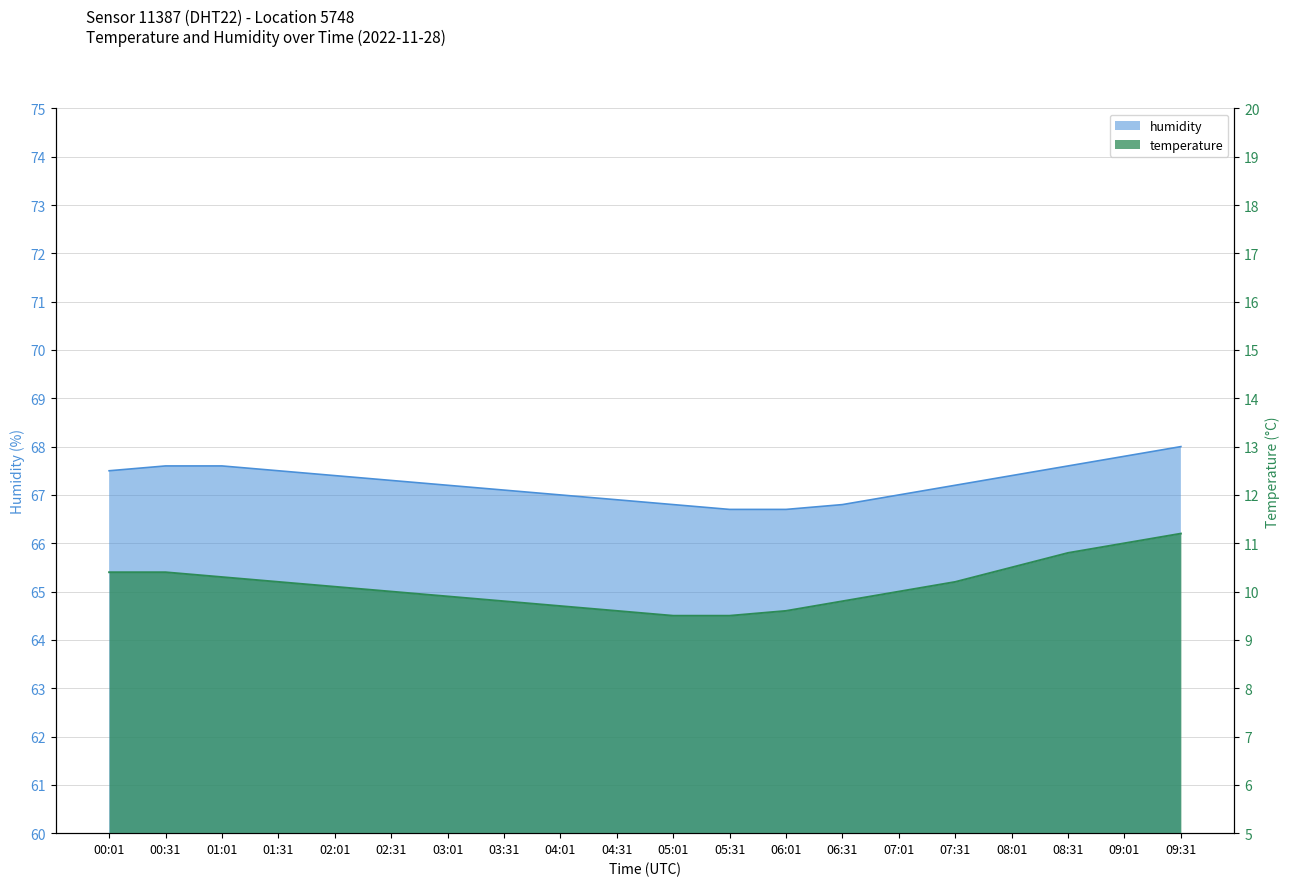

Read the temperature value at 00:31.

10.4